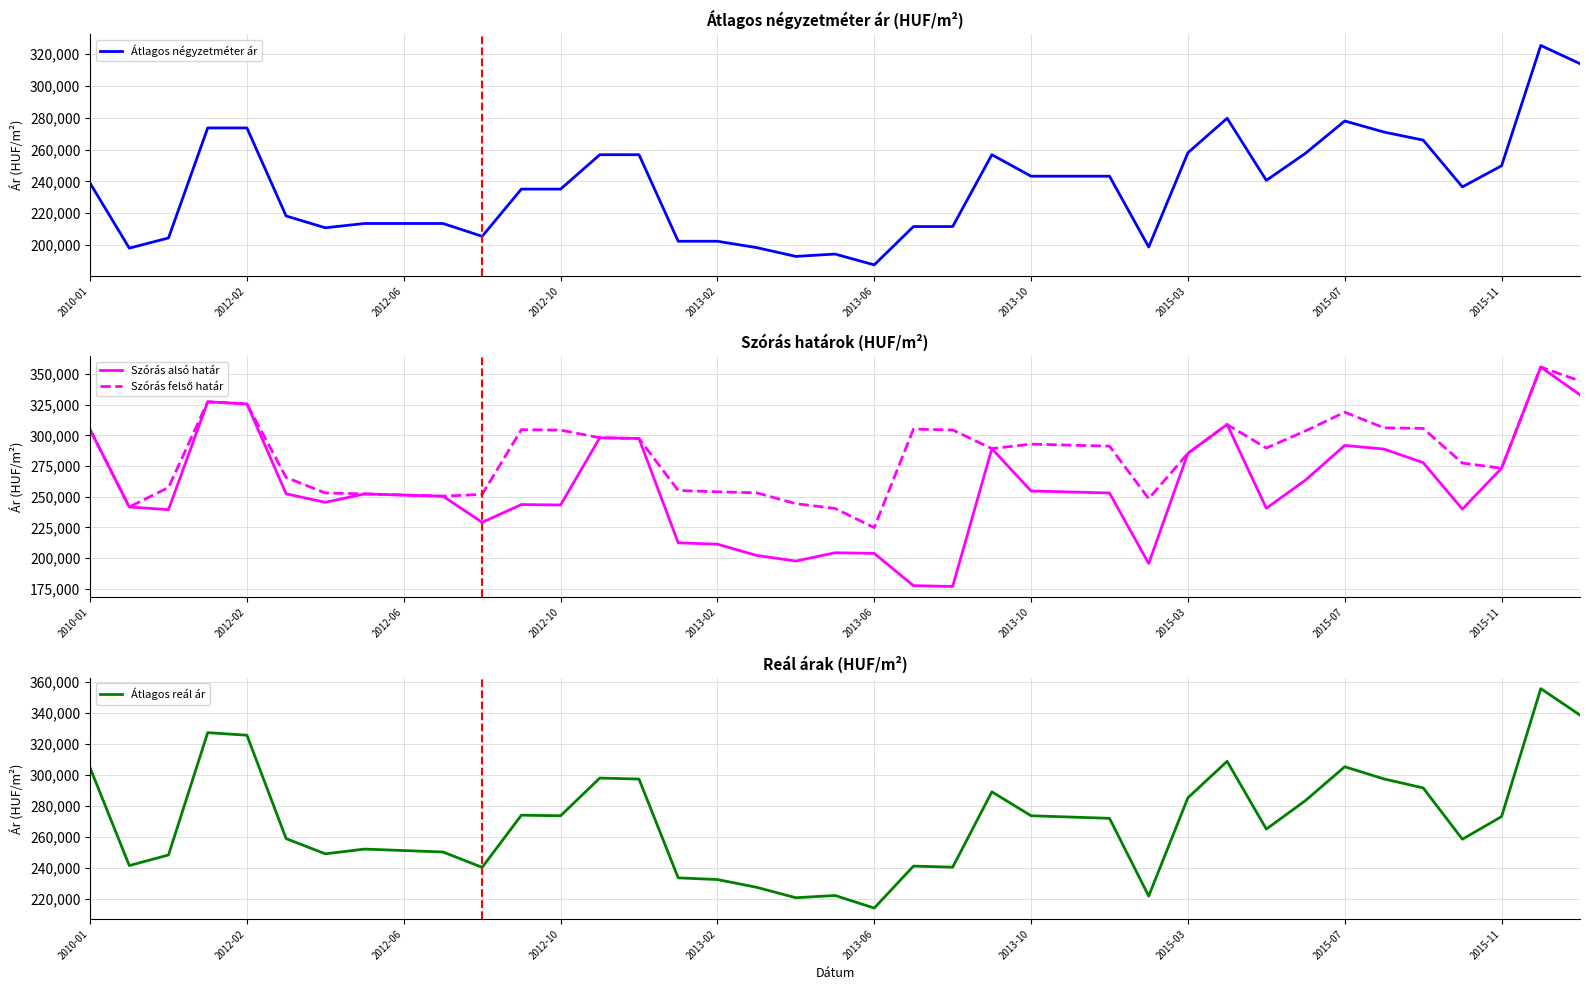

How many lines are shown in the chart?

4